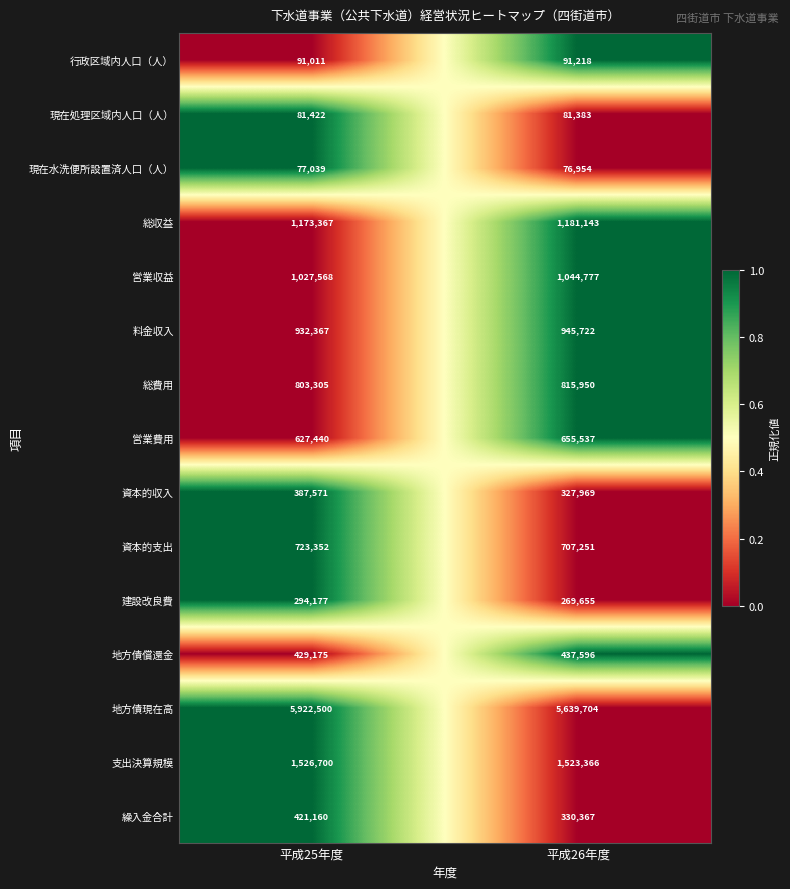

What is the sum of the 資本的収入 values at 平成26年度 and 平成25年度?

715540